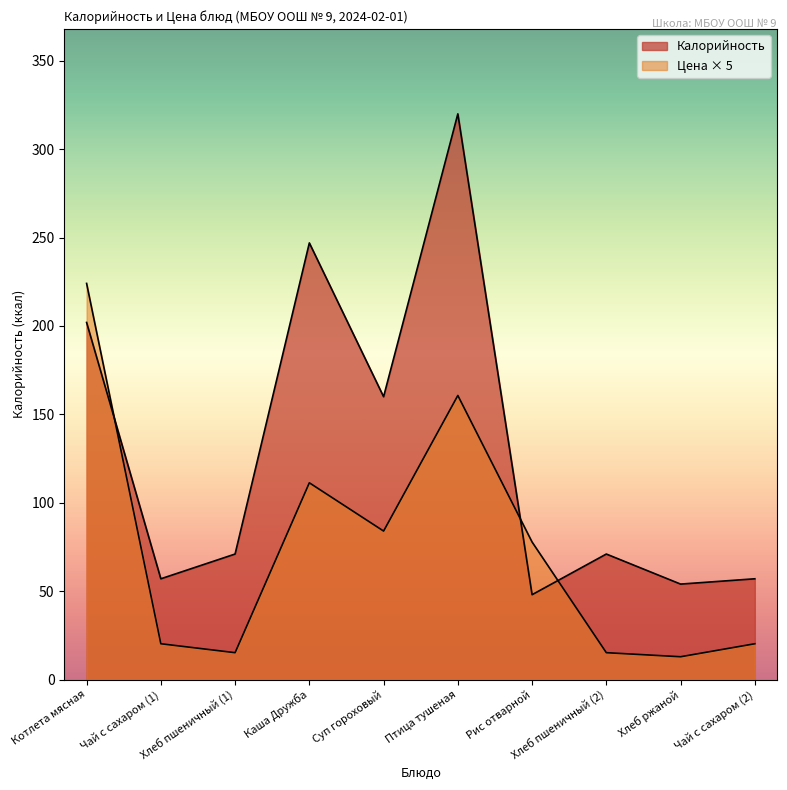

What is the label of the 3rd point from the right?

Хлеб пшеничный (2)